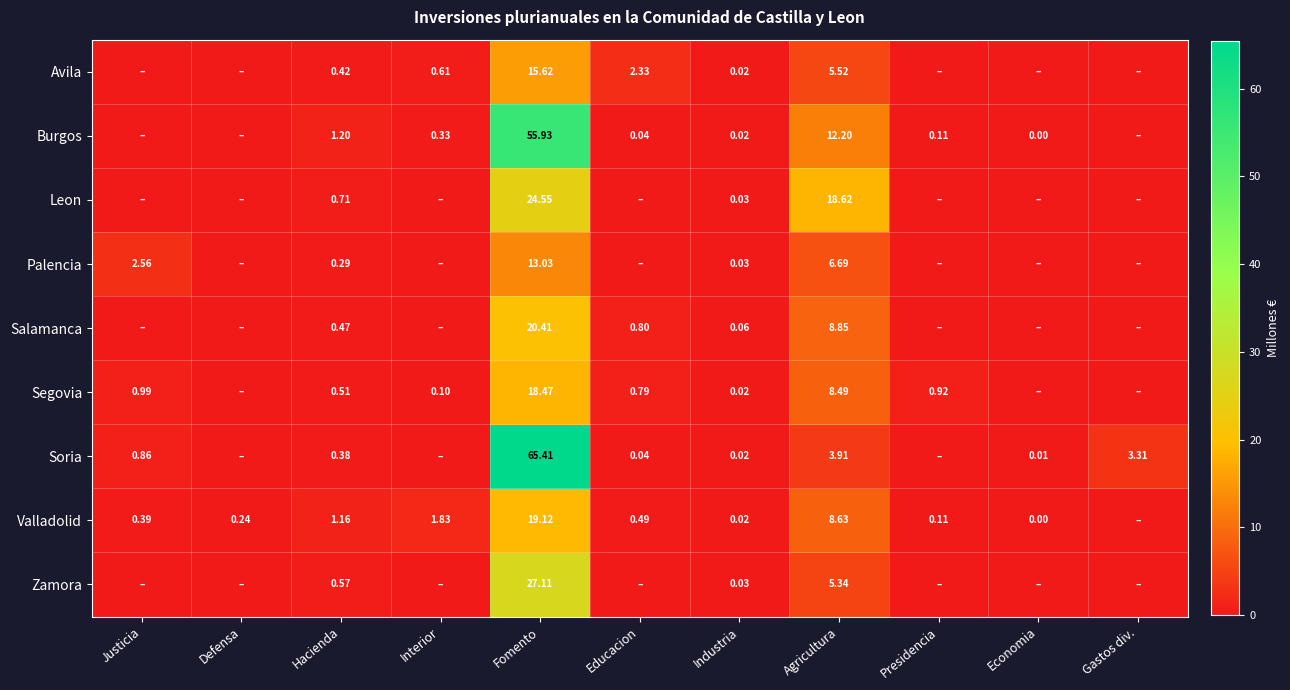

Is the value of Zamora at Agricultura greater than the value of Palencia at Justicia?

Yes